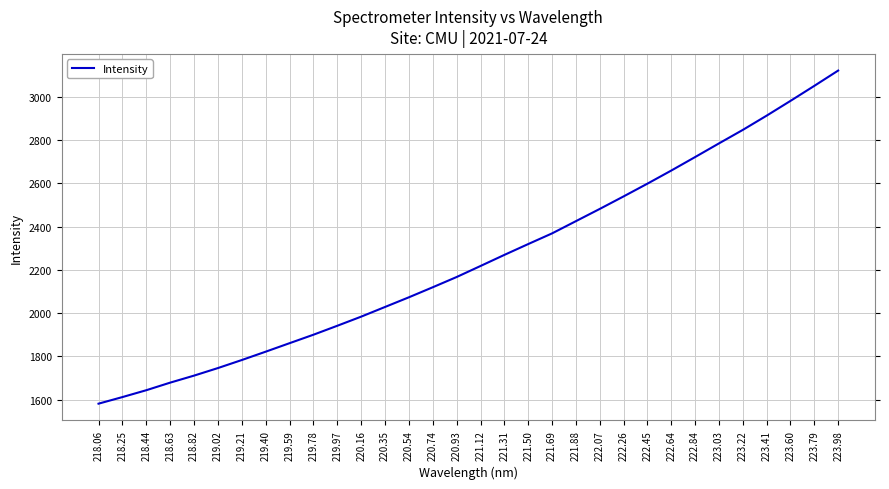

What is the minimum value shown in the chart?

1580.9